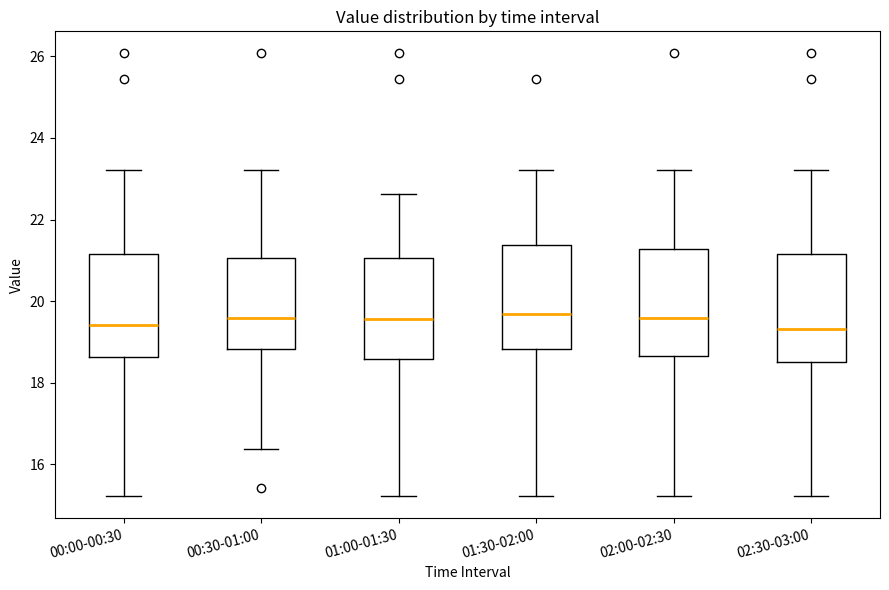

Where is the upper edge of the box for 01:00-01:30 on the y-axis? The values are not printed on the chart, so give them approximately, as read against the axis.

21.0